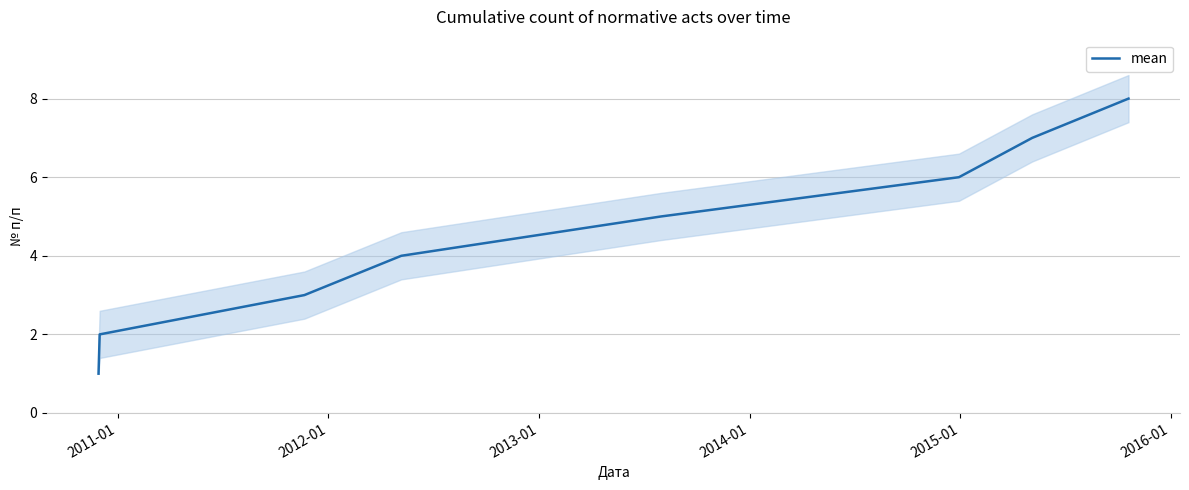

Which has a higher value, 2011-01 or 2016-01?

2016-01